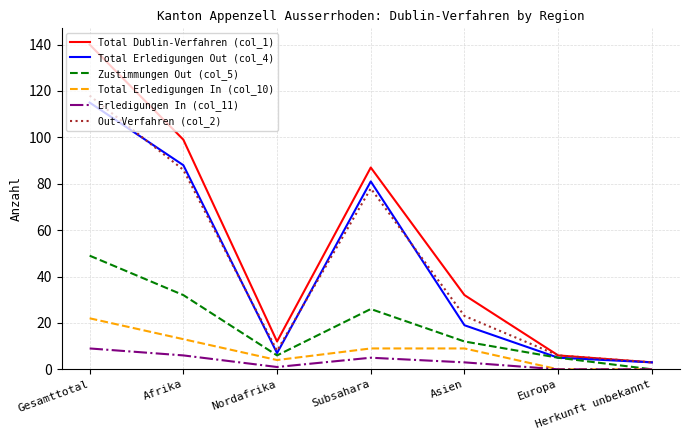

What position from the right is Afrika?

6